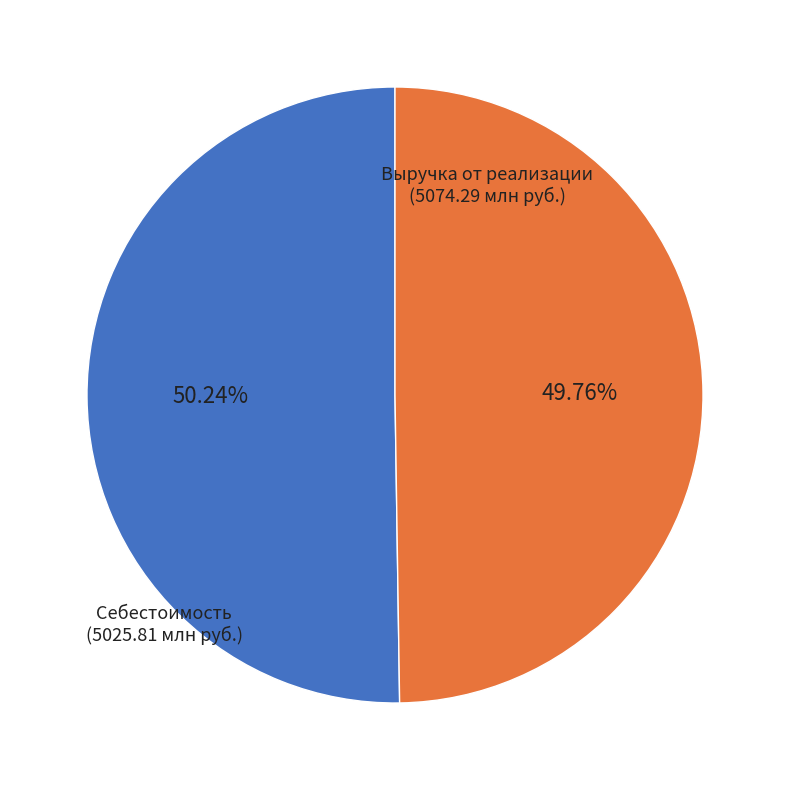

Is there any slice that represents more than half of the pie?

Yes